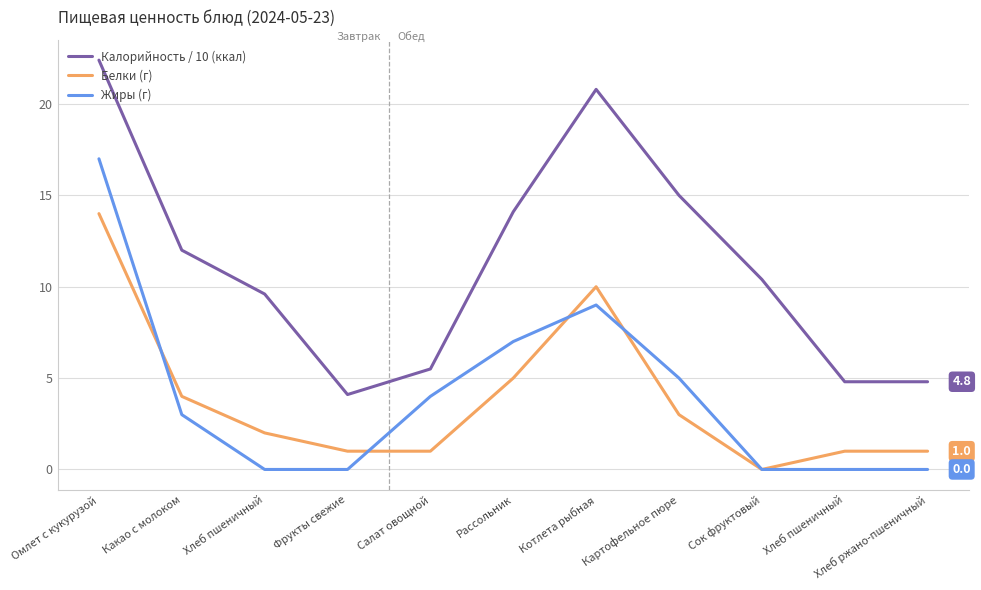

How many distinct data groups are displayed?

3